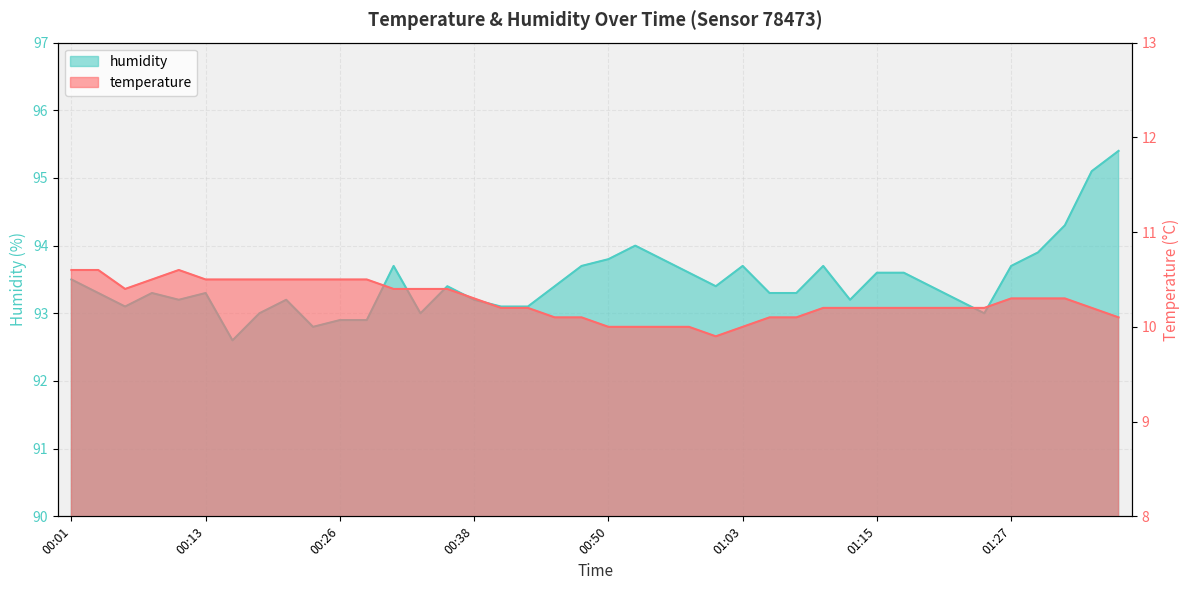

At which label does humidity reach its minimum?

00:16